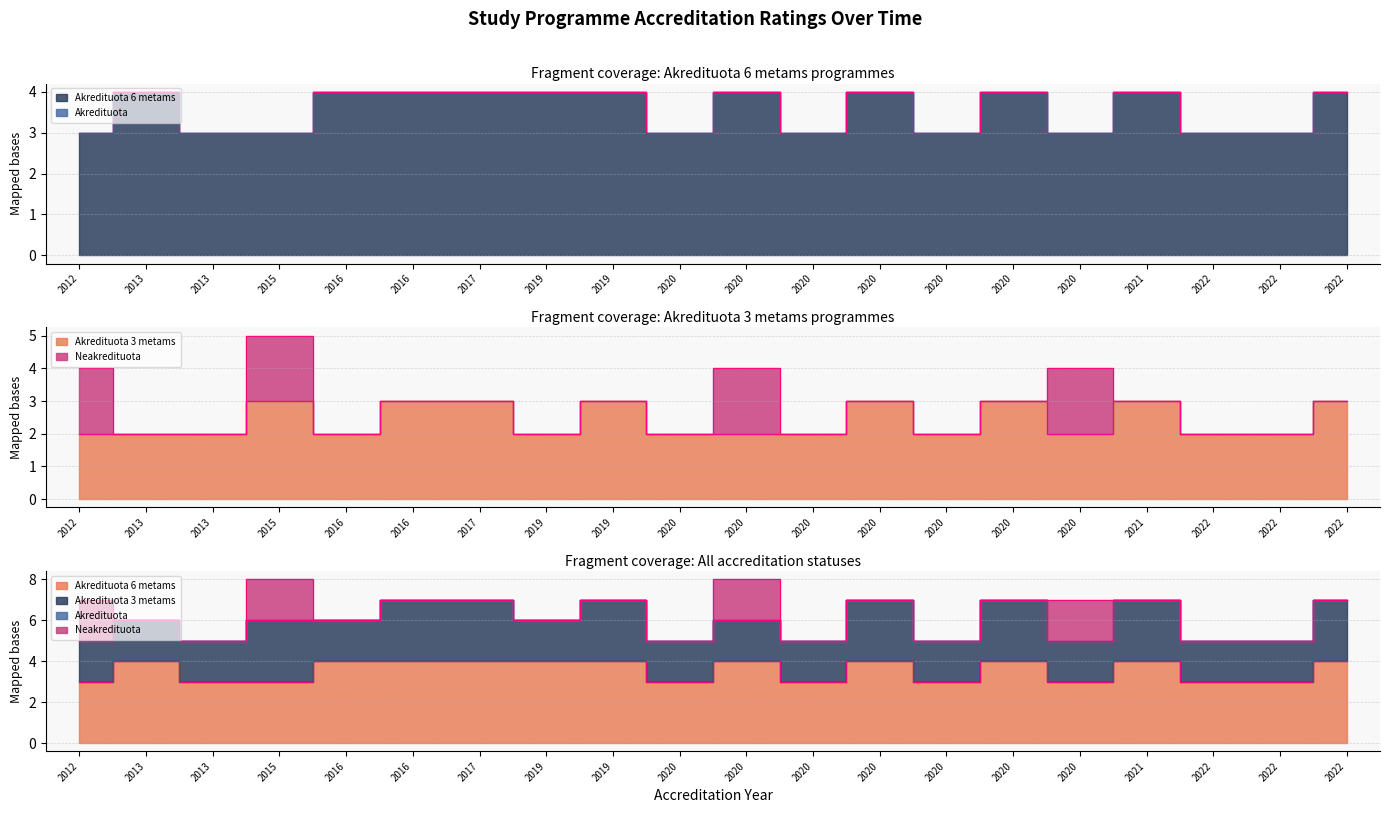

Does the chart display data point markers on the line(s)?

No